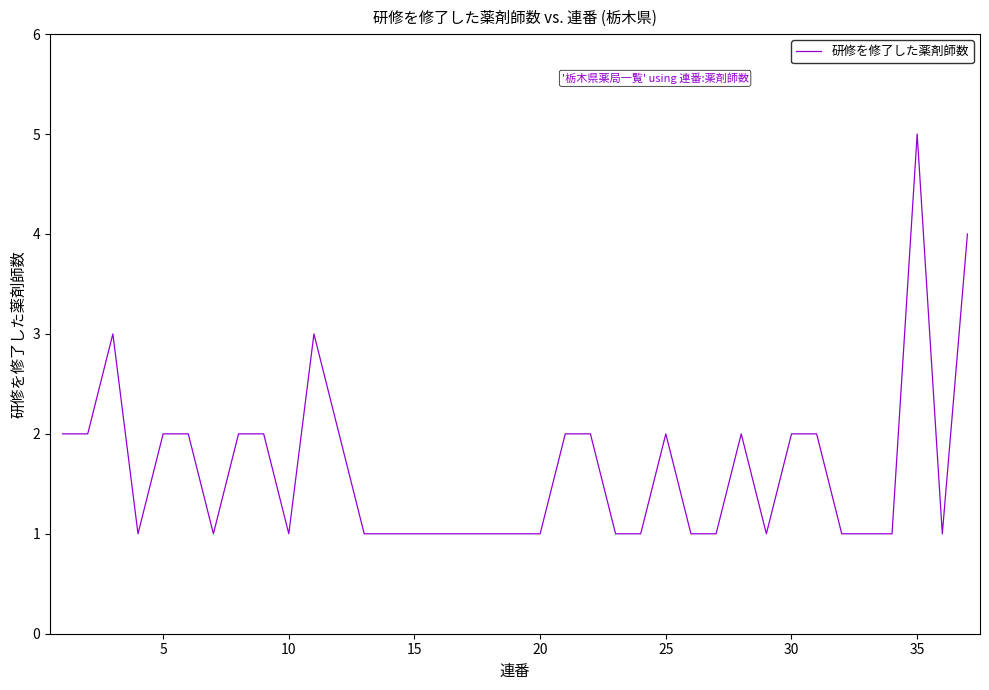

What is the difference between the maximum and minimum values?

4